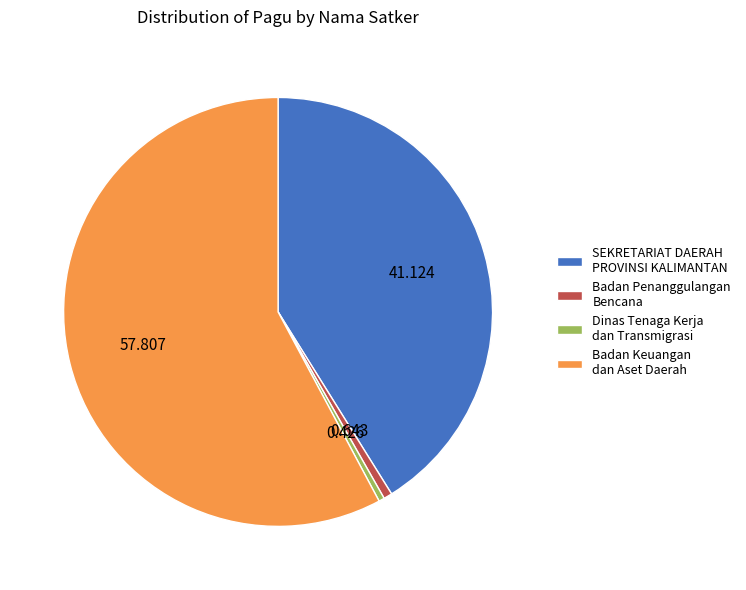

Which has a higher value, SEKRETARIAT DAERAH PROVINSI KALIMANTAN or Badan Penanggulangan Bencana?

SEKRETARIAT DAERAH PROVINSI KALIMANTAN